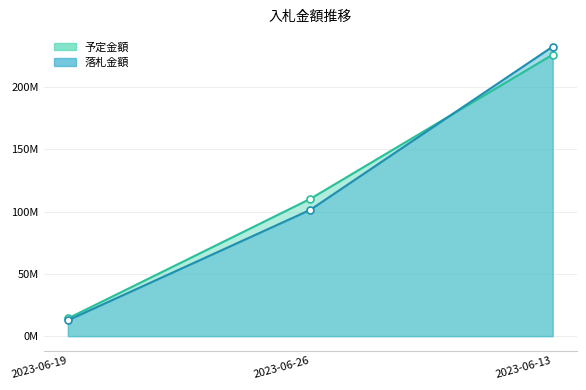

What is the label of the 1st point from the right?

2023-06-13